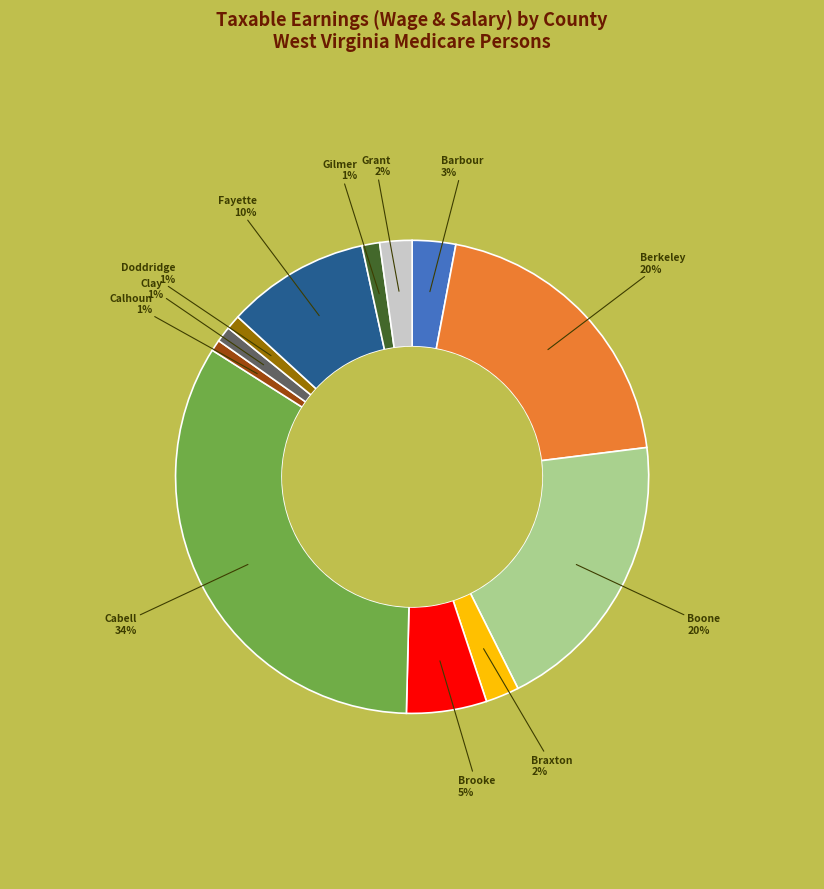

Is there a majority slice in this chart?

No